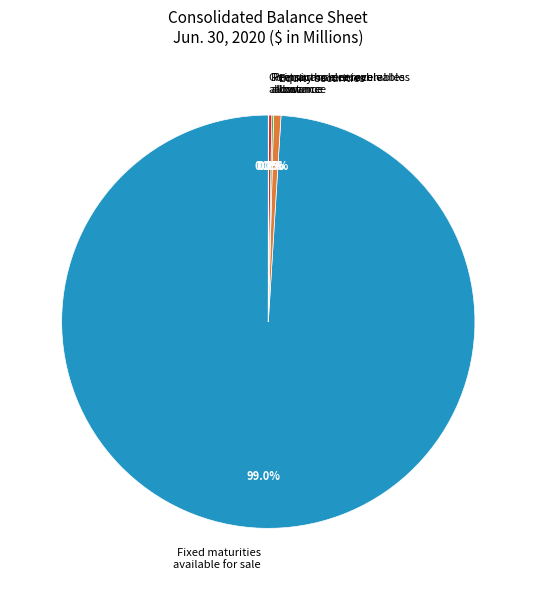

Between Equity securities cost and Fixed maturities available for sale, which is larger?

Fixed maturities available for sale